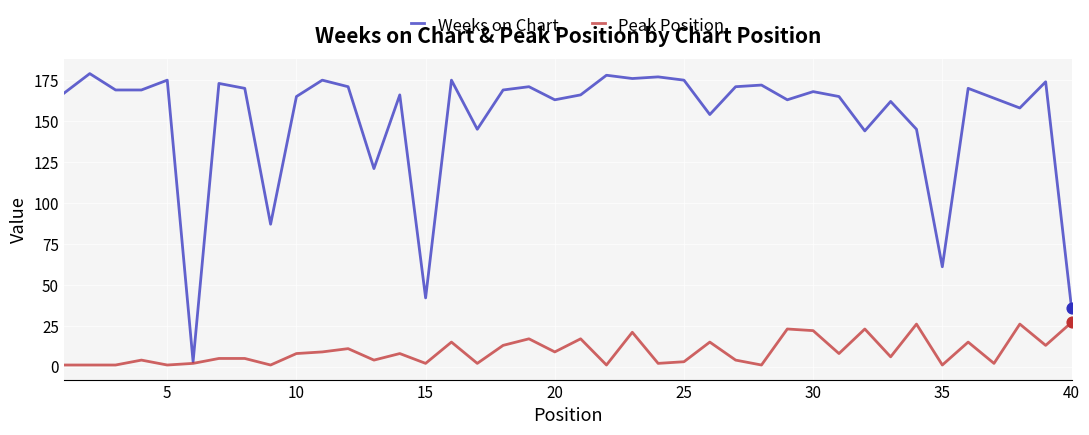

Which series has the largest total across all categories?

Weeks on Chart